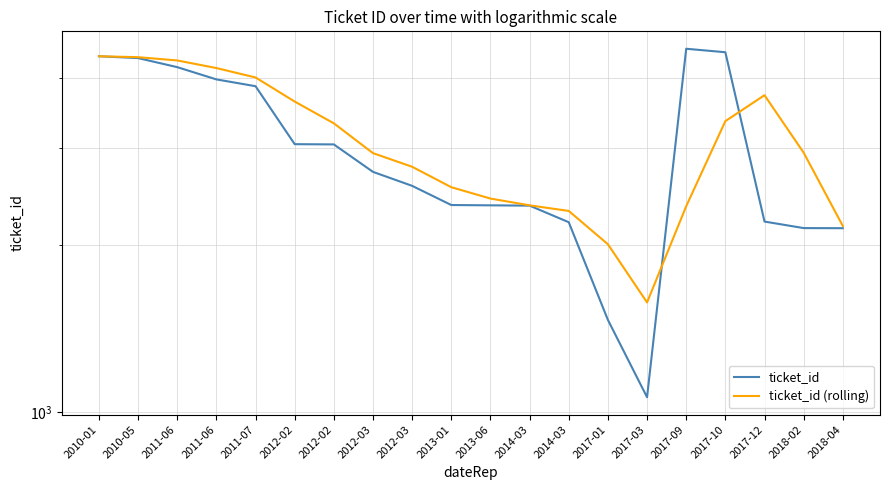

How many values in the ticket_id series are below 2712?

10